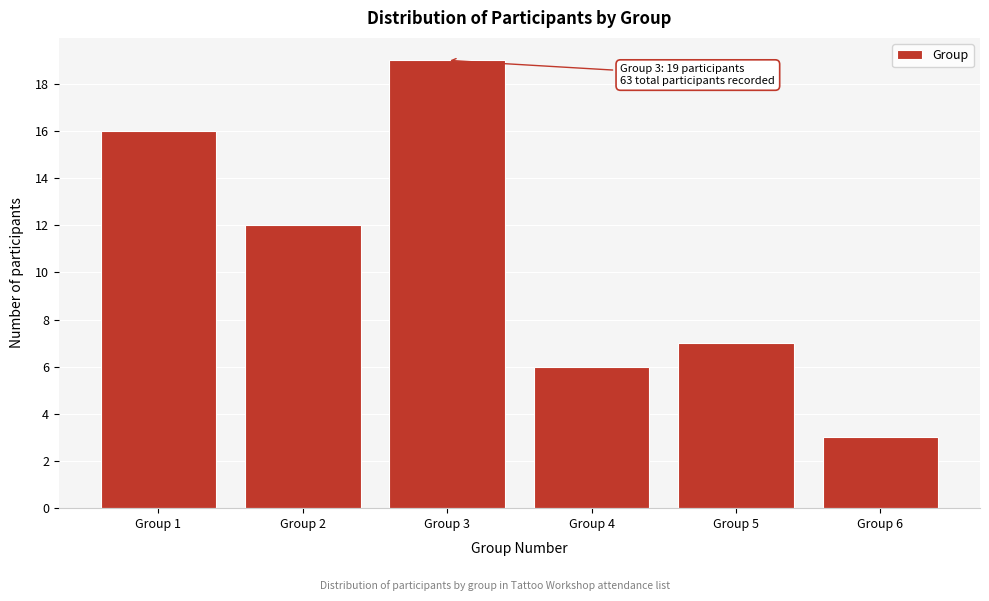

Which range on the x-axis has the tallest bar?

2.5 to 3.5